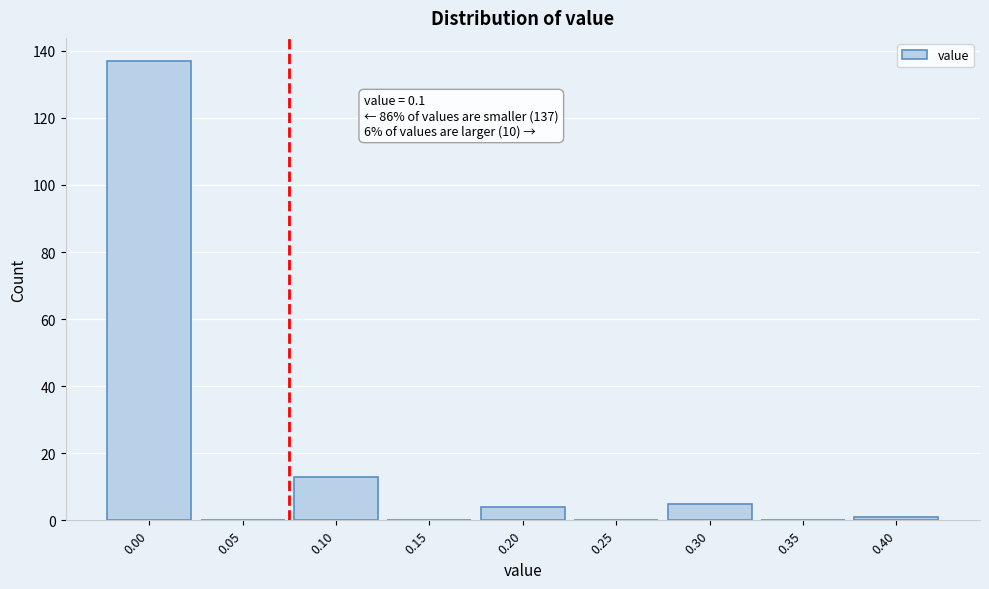

Reading right to left, extract all data points from this chart.

0.40=1	0.35=0	0.30=5	0.25=0	0.20=4	0.15=0	0.10=13	0.05=0	0.00=137